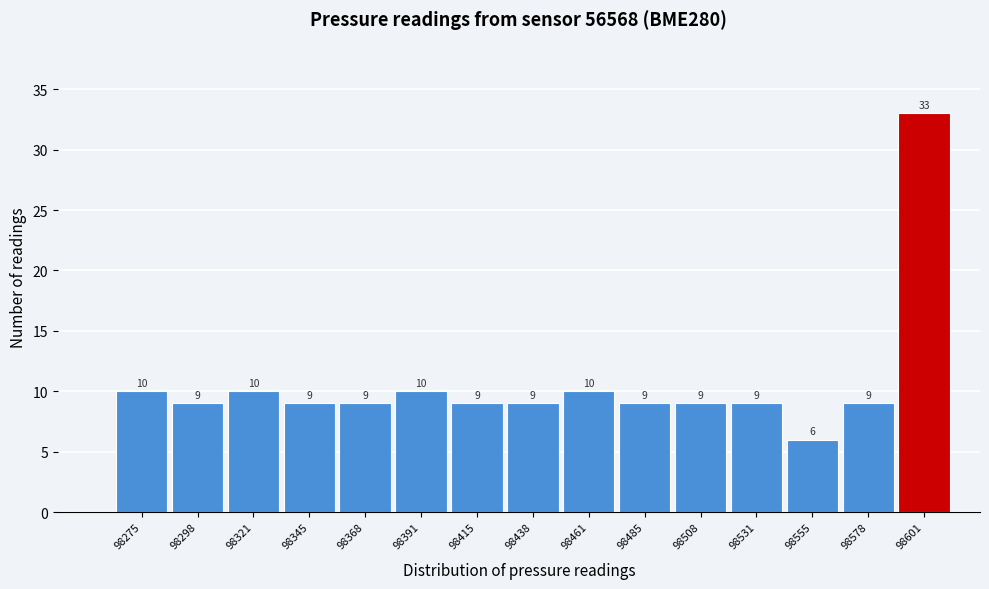

Reading left to right, transcribe all the data shown in this chart.

98275=10	98298=9	98321=10	98345=9	98368=9	98391=10	98415=9	98438=9	98461=10	98485=9	98508=9	98531=9	98555=6	98578=9	98601=33